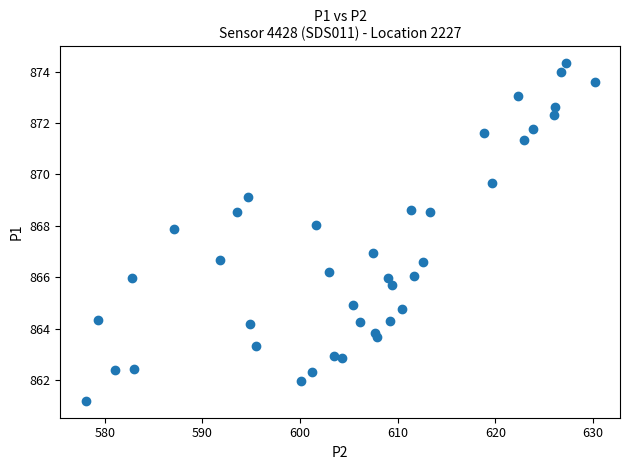

What is the range of Y values (max minus min)?

13.1